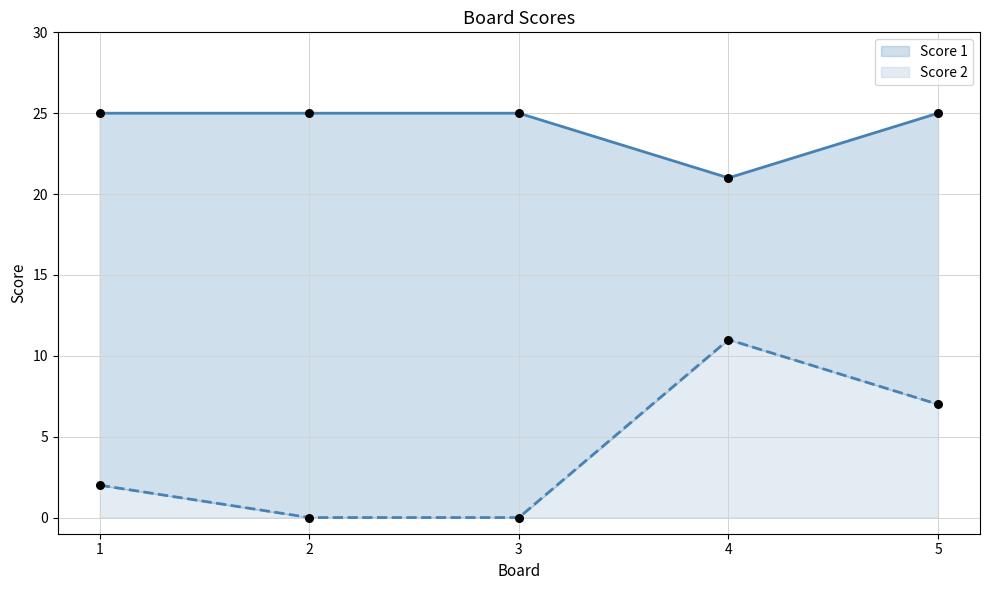

Which series has the largest total across all categories?

Score 1